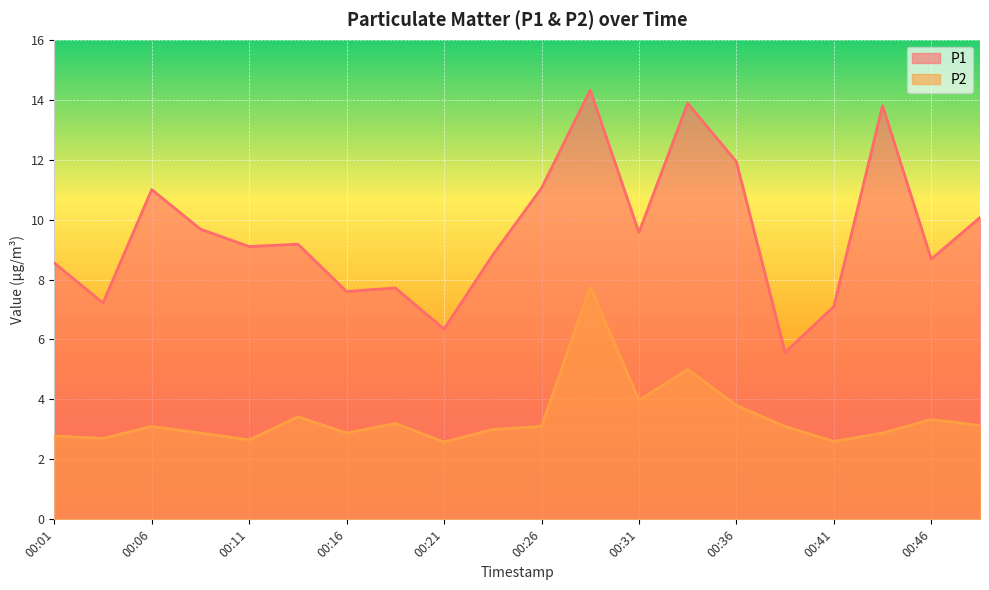

How many lines are shown in the chart?

2